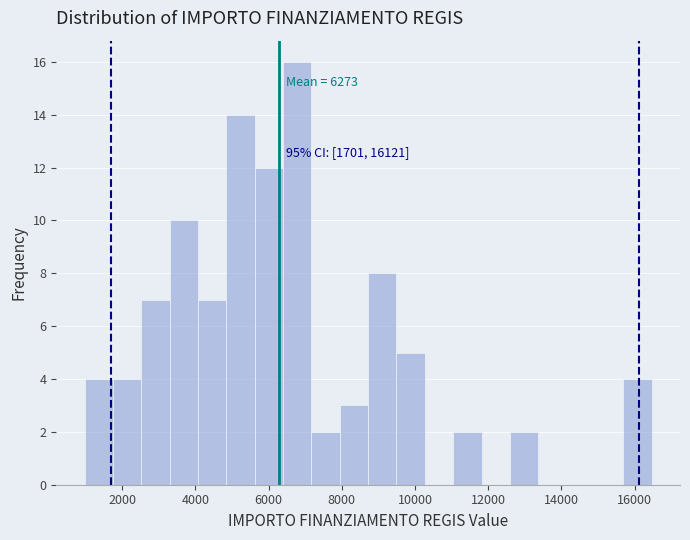

Read against the x-axis, roughly where is the centre of the tallest bar?

6800